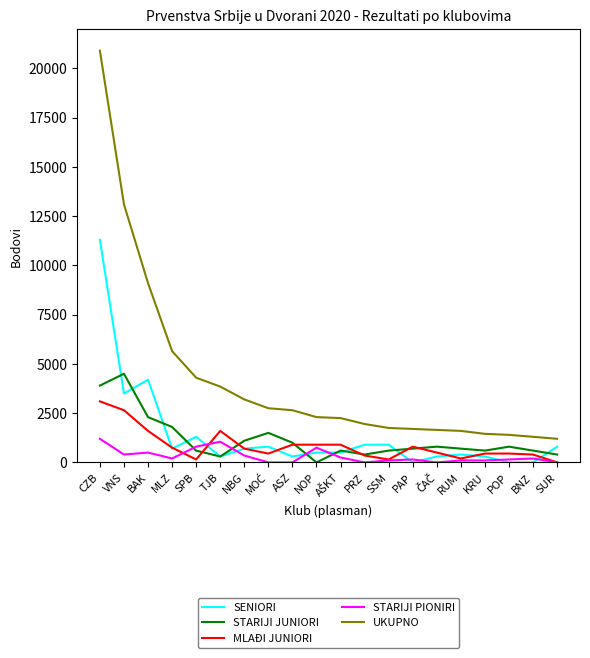

Which series has the largest range (max minus min)?

UKUPNO